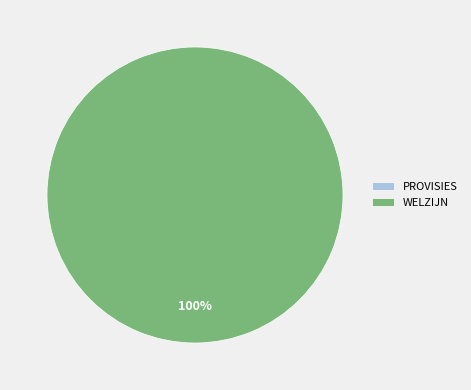

Is there any slice that represents more than half of the pie?

Yes